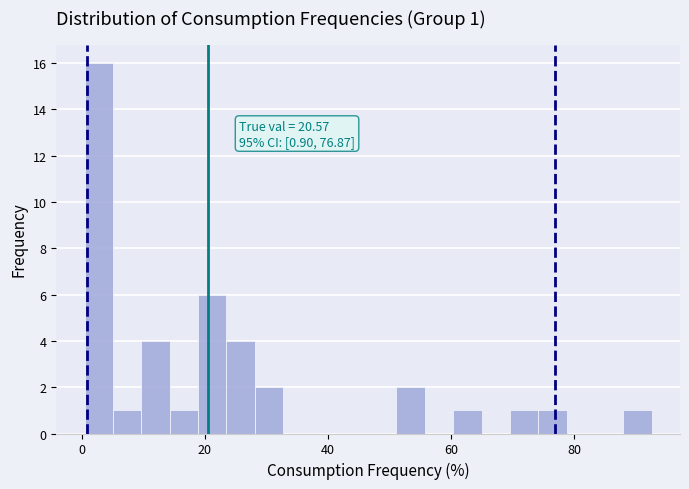

Read against the x-axis, roughly where is the centre of the tallest bar?

2